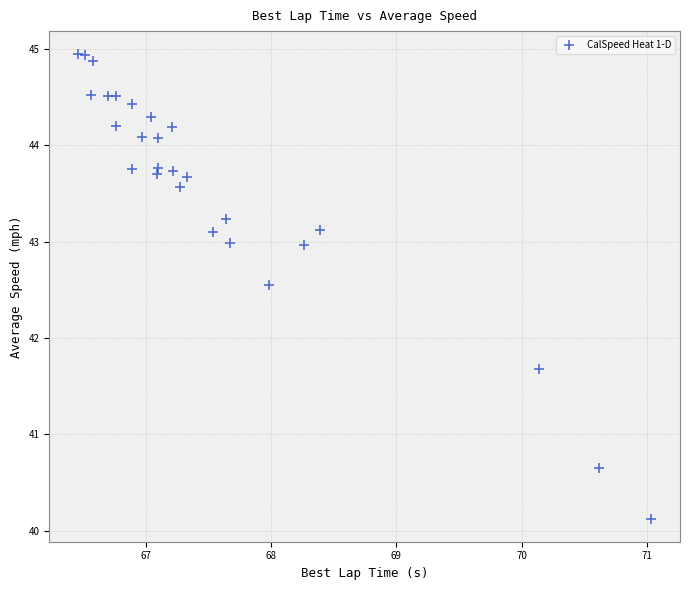

What is the range of Y values (max minus min)?

4.8